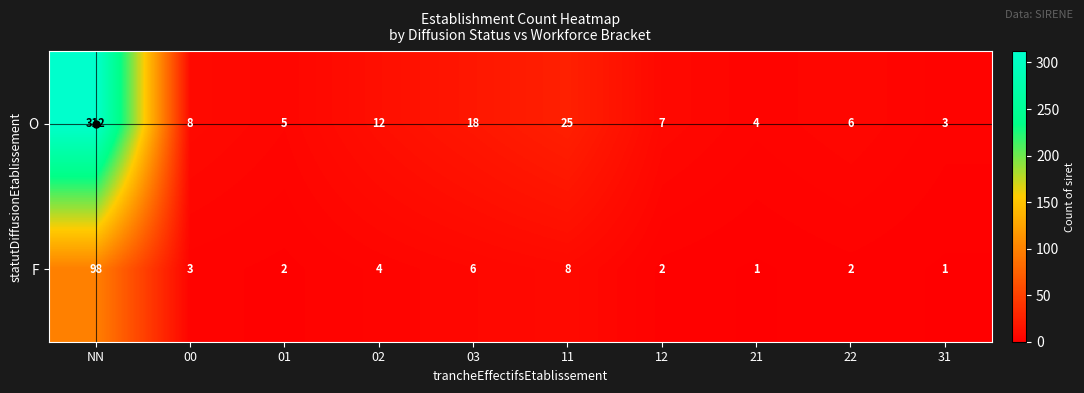

At 00, list the series in order from smallest to largest.

F, O